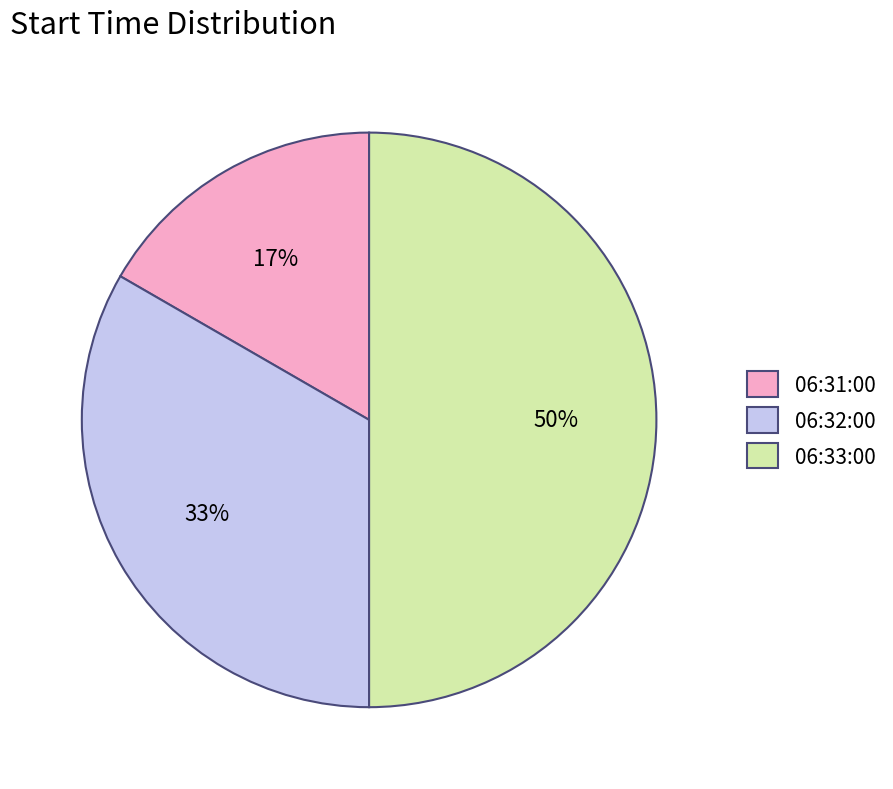

What percentage is the 06:32:00 slice, to the nearest percent?

33%